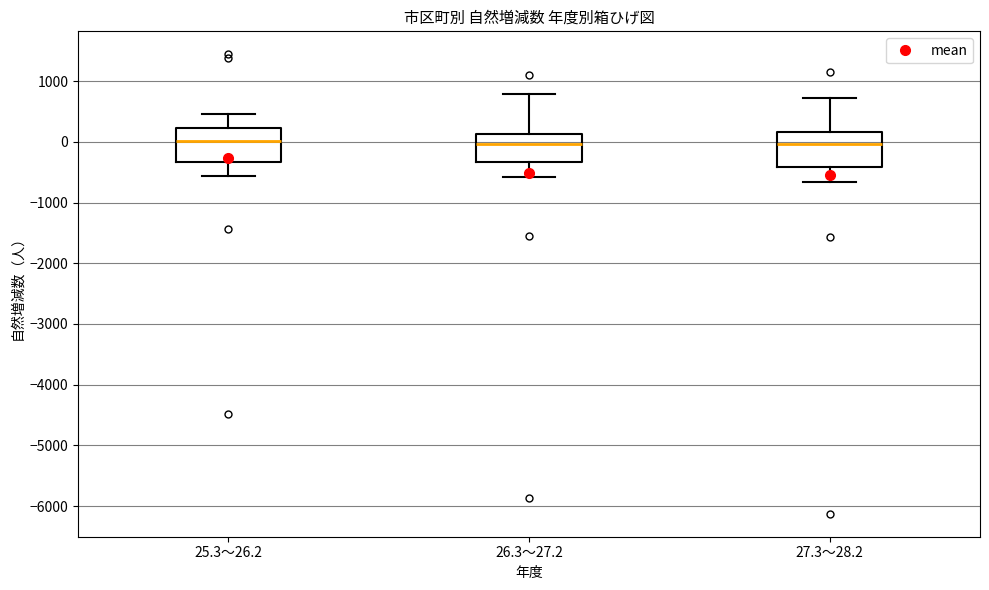

Where is the upper edge of the box for 25.3～26.2 on the y-axis? The values are not printed on the chart, so give them approximately, as read against the axis.

200